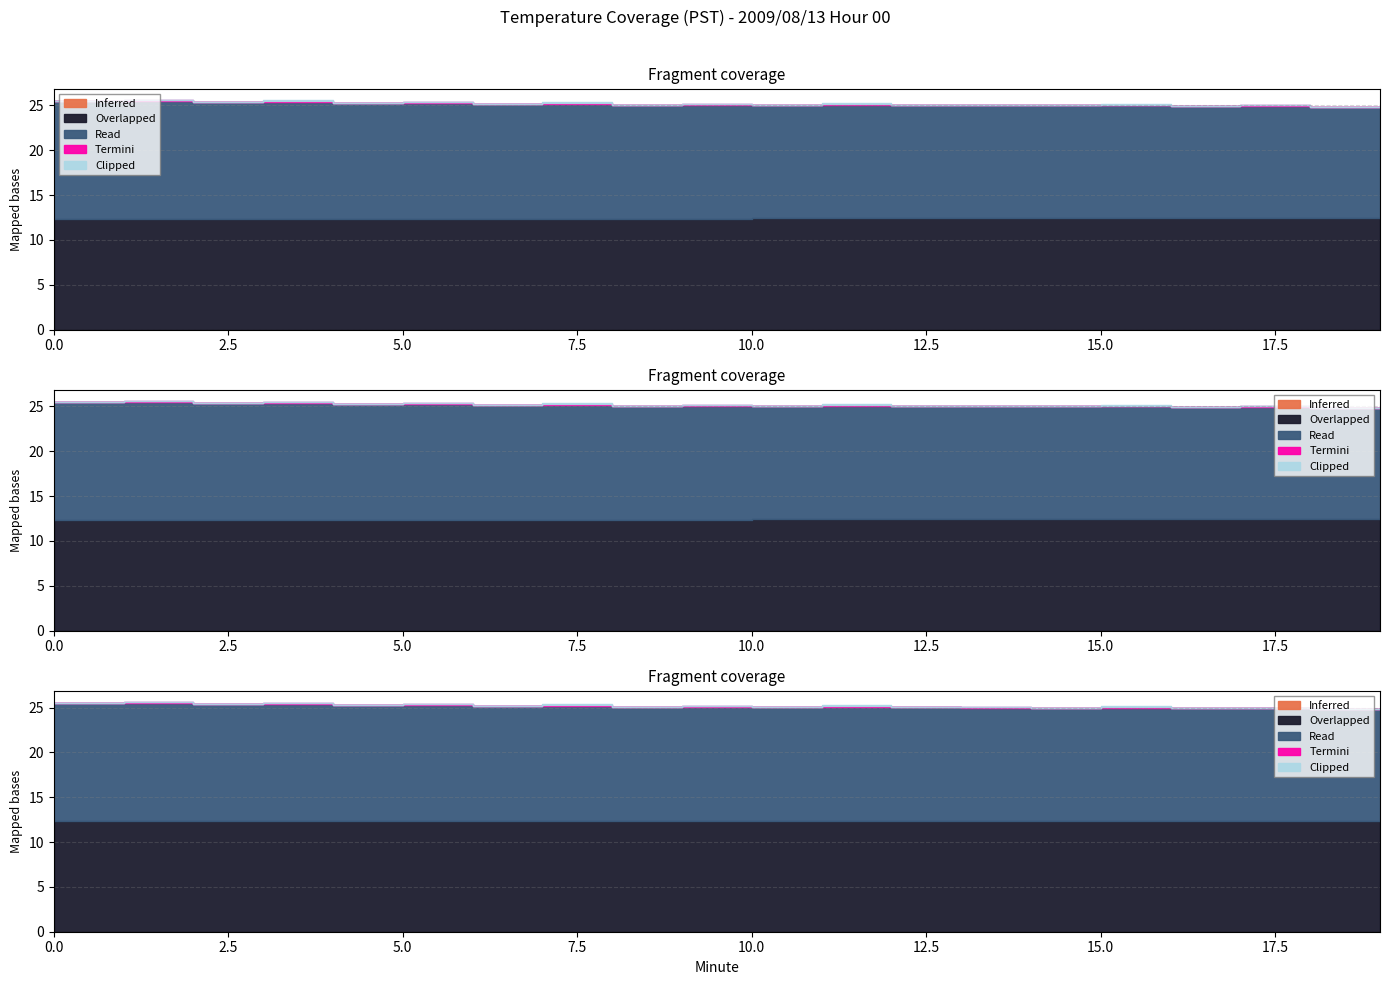

What is the sum of the Clipped values at 5 and 19?

0.1